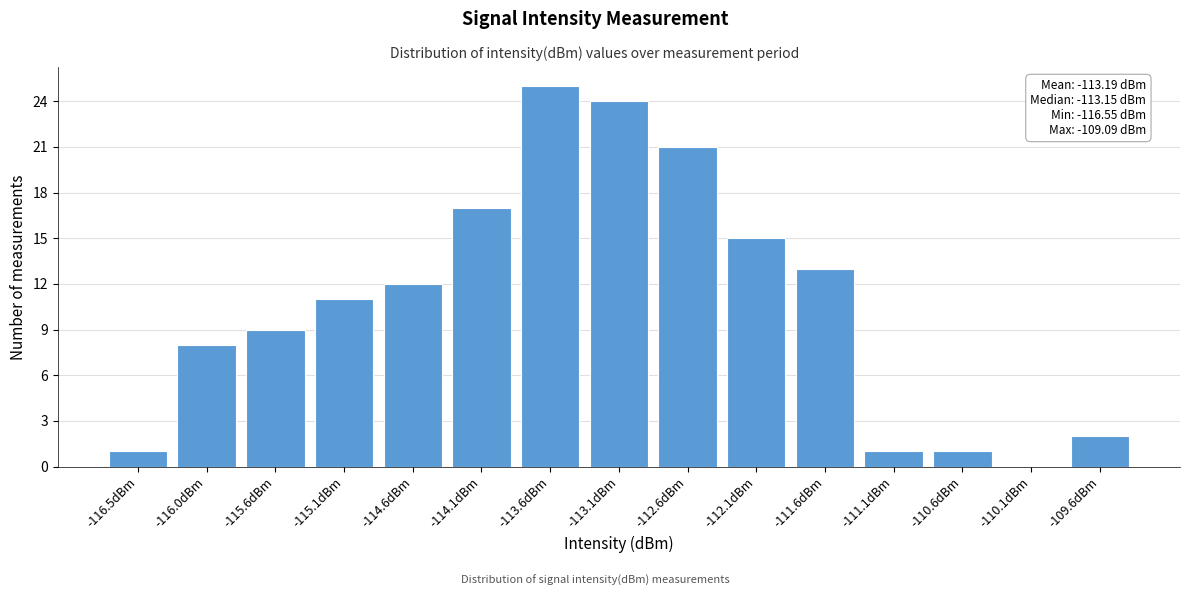

Reading left to right, extract all data points from this chart.

-116.5dBm=1	-116.0dBm=8	-115.6dBm=9	-115.1dBm=11	-114.6dBm=12	-114.1dBm=17	-113.6dBm=25	-113.1dBm=24	-112.6dBm=21	-112.1dBm=15	-111.6dBm=13	-111.1dBm=1	-110.6dBm=1	-110.1dBm=0	-109.6dBm=2